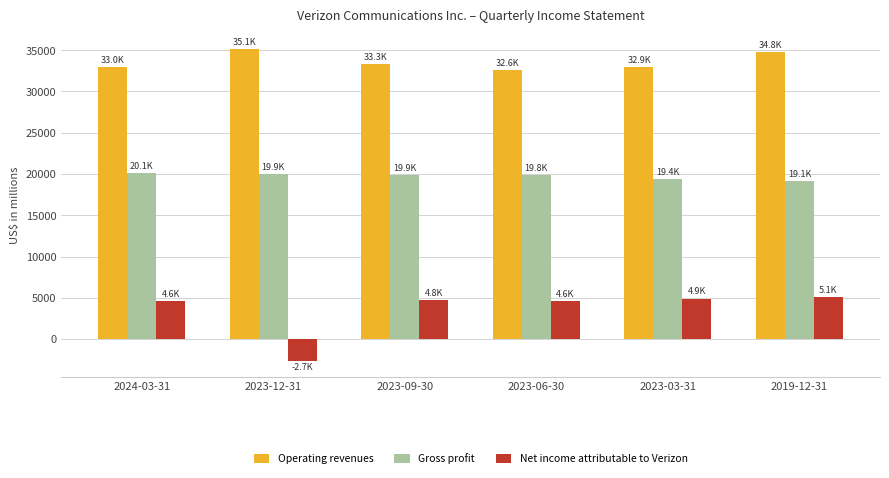

What is the sum of all Net income attributable to Verizon values?

21311